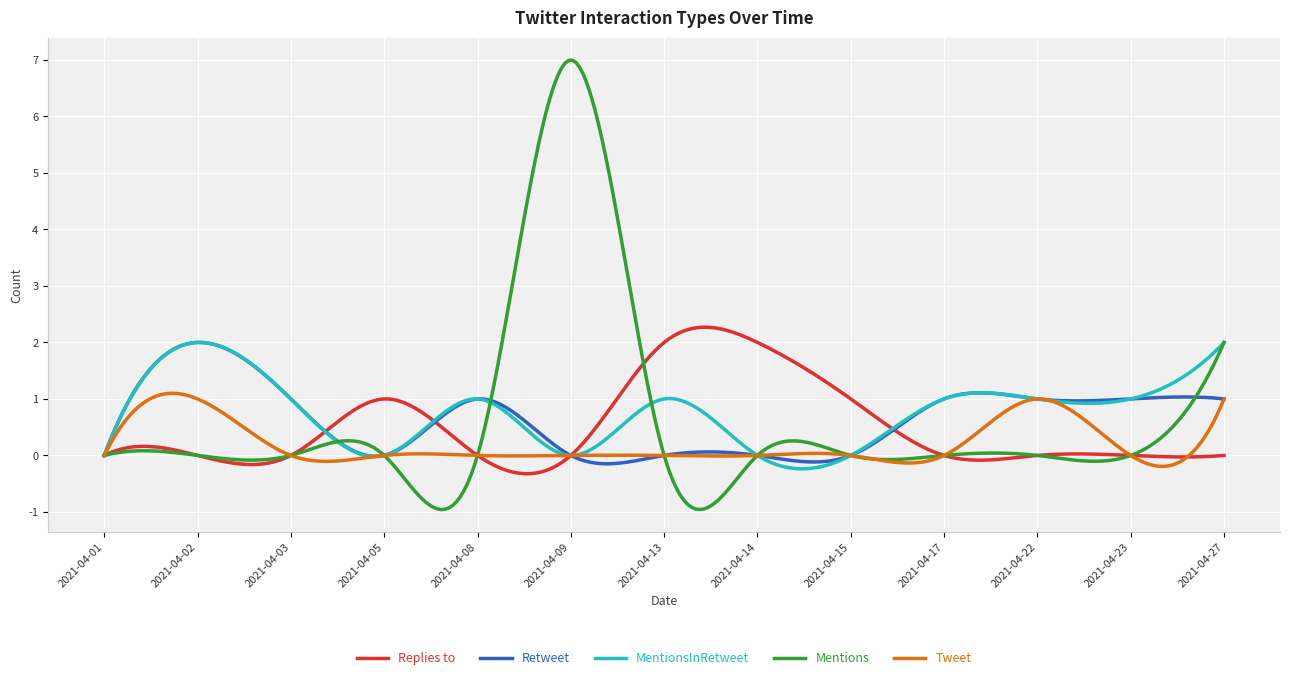

What is the highest value of the Tweet series?

1.1